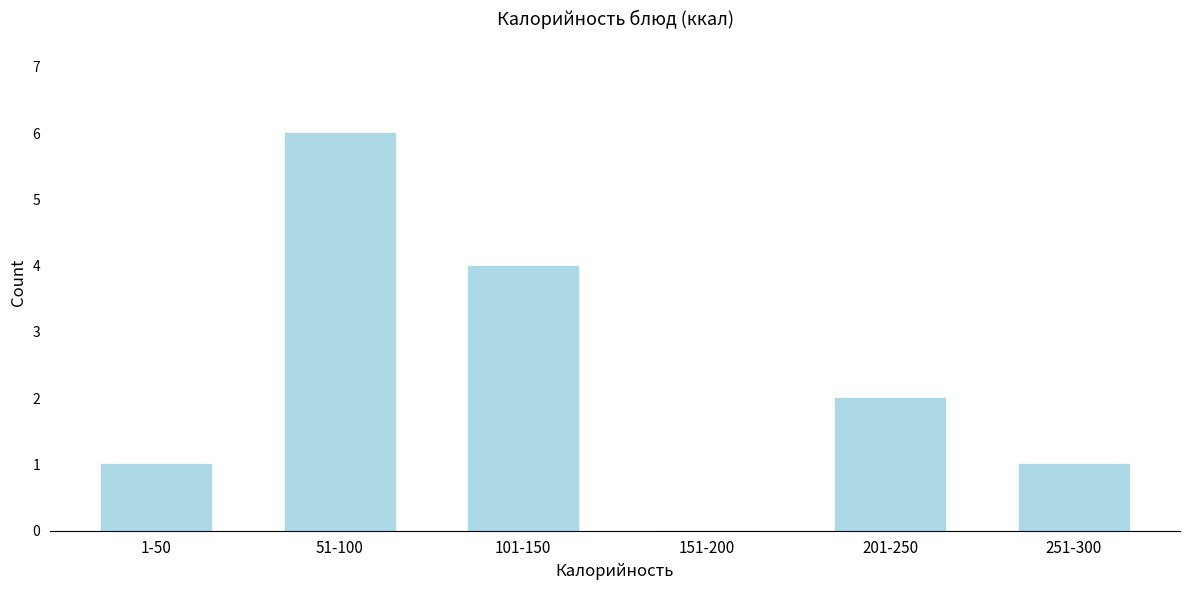

Reading right to left, transcribe all the data shown in this chart.

251-300=1	201-250=2	151-200=0	101-150=4	51-100=6	1-50=1